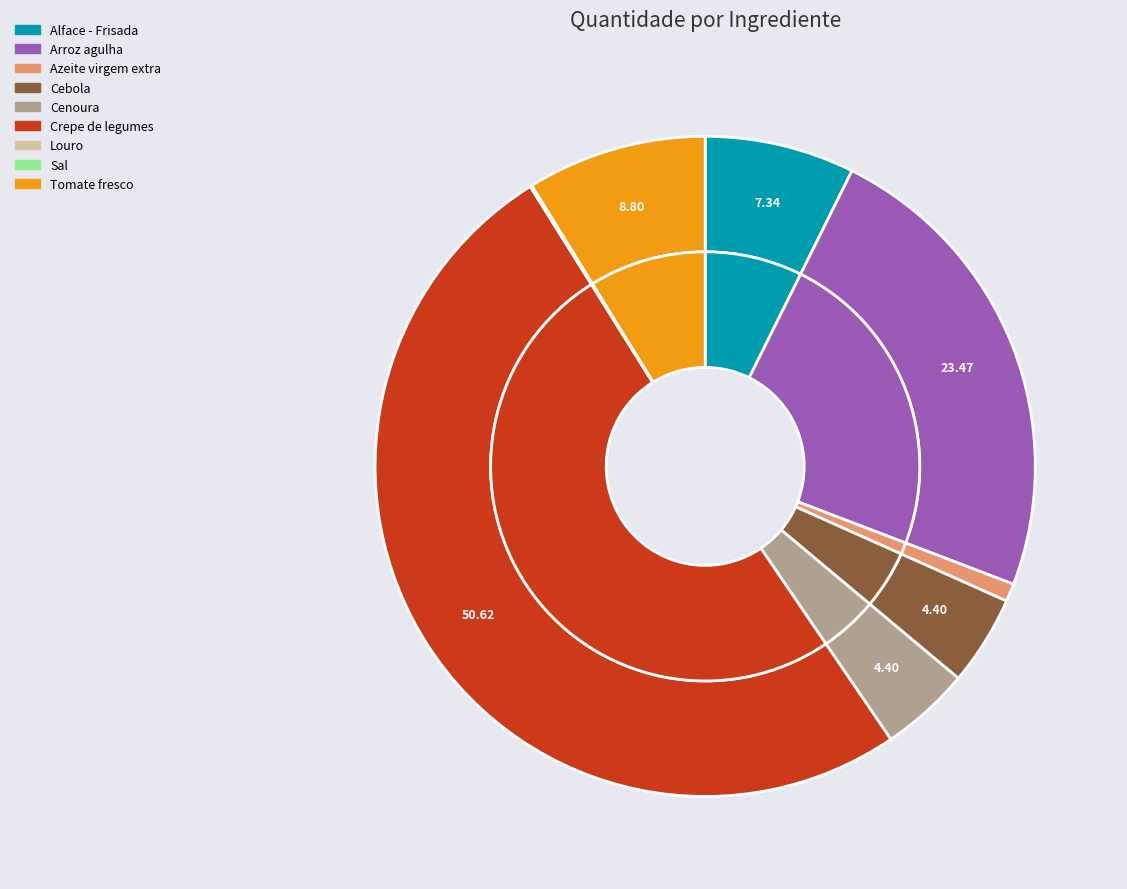

Rank the categories by value from highest to lowest.

Crepe de legumes, Arroz agulha, Tomate fresco, Alface - Frisada, Cebola, Cenoura, Azeite virgem extra, Louro, Sal